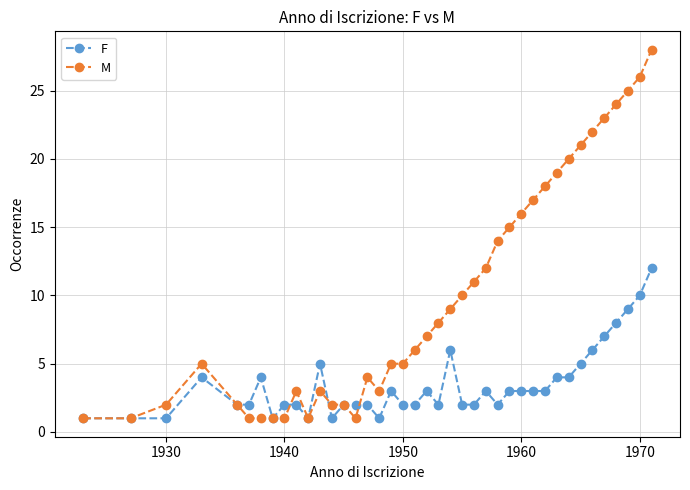

Which series has the largest range (max minus min)?

M